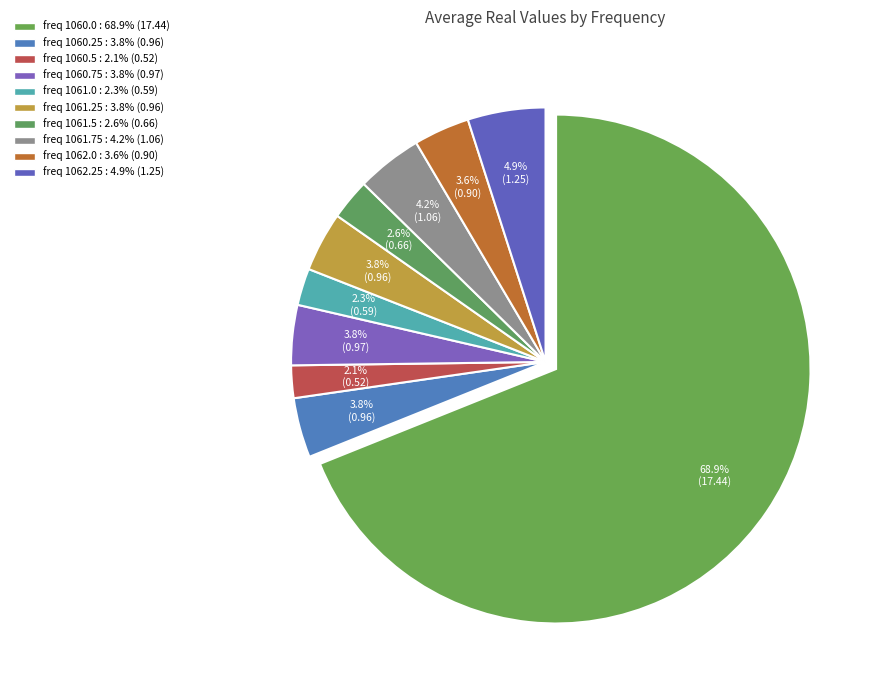

How many slices are in this pie chart?

10